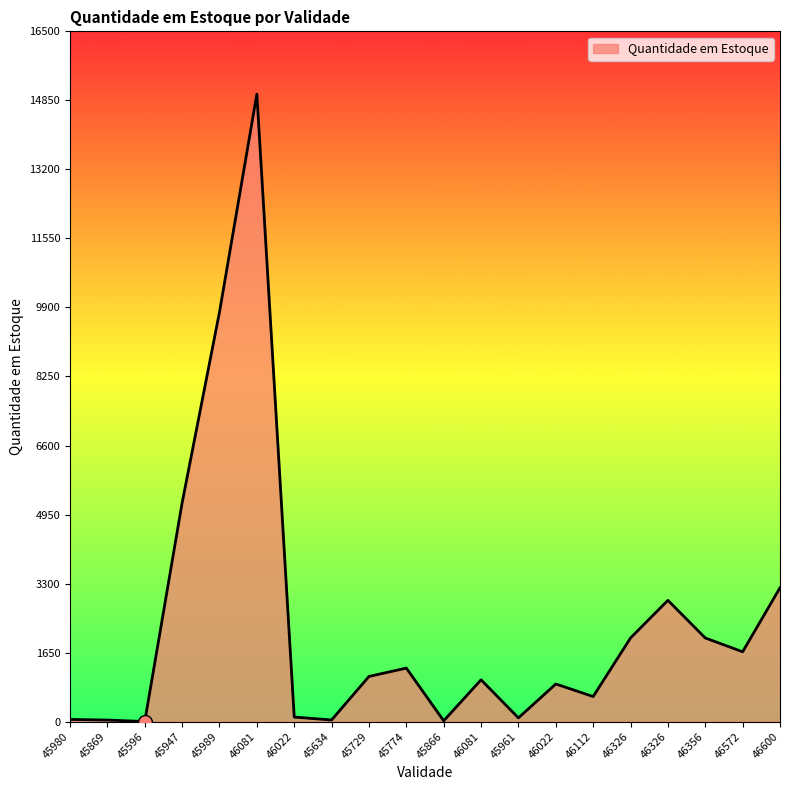

Which has a higher value, 46326 or 45869?

46326